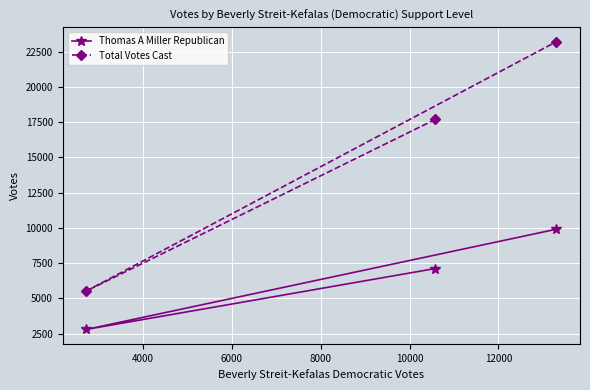

What is the value of the Thomas A Miller Republican point at the 2nd from the left?

7112